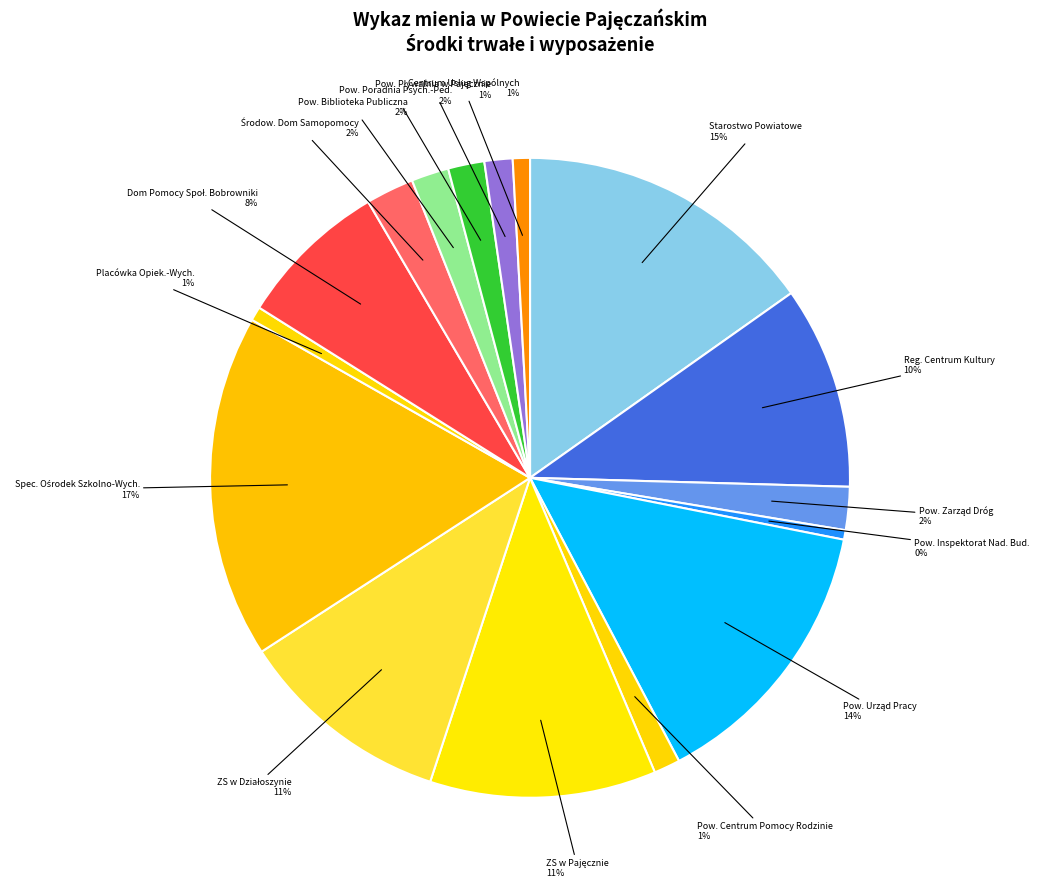

To the nearest percent, what is the difference between the largest and smallest slice percentages?

17%